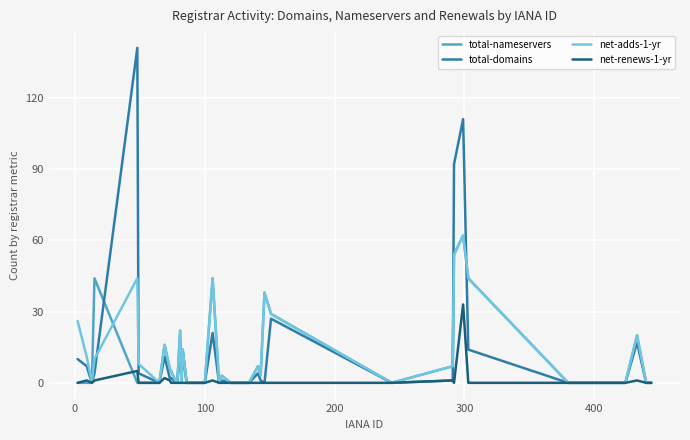

What is the maximum value for total-nameservers?

62